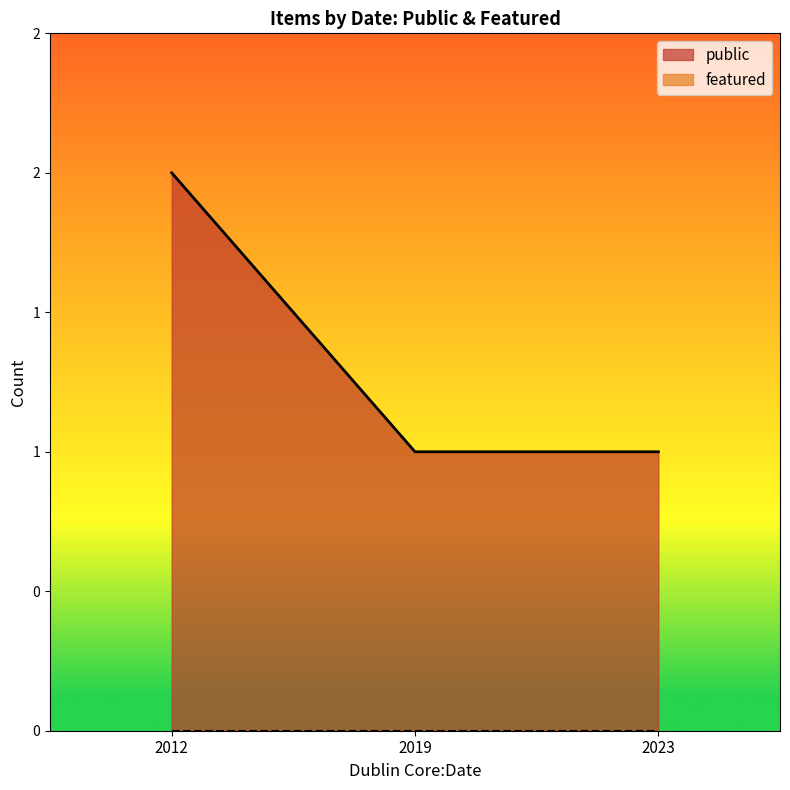

True or false: public has more than 2 points higher than both neighbors.

False